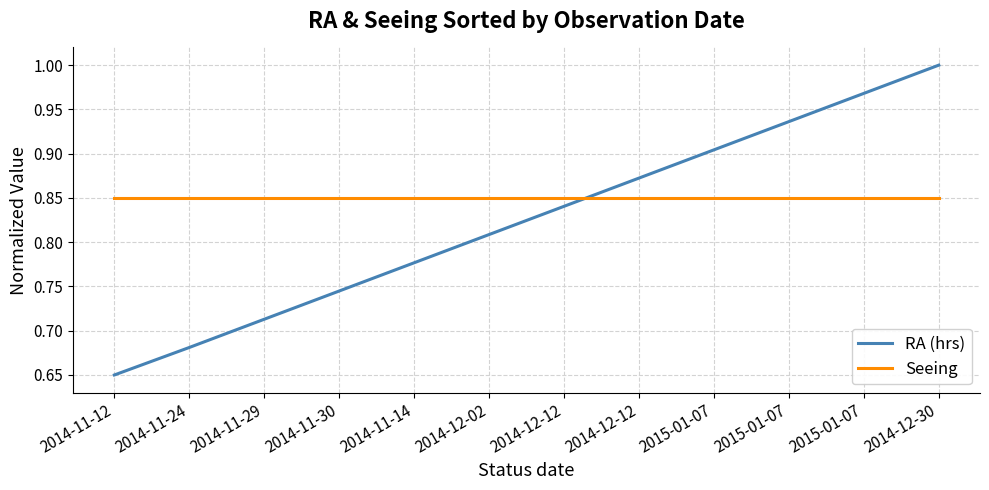

What is the total value across all series at 2015-01-07?

1.8